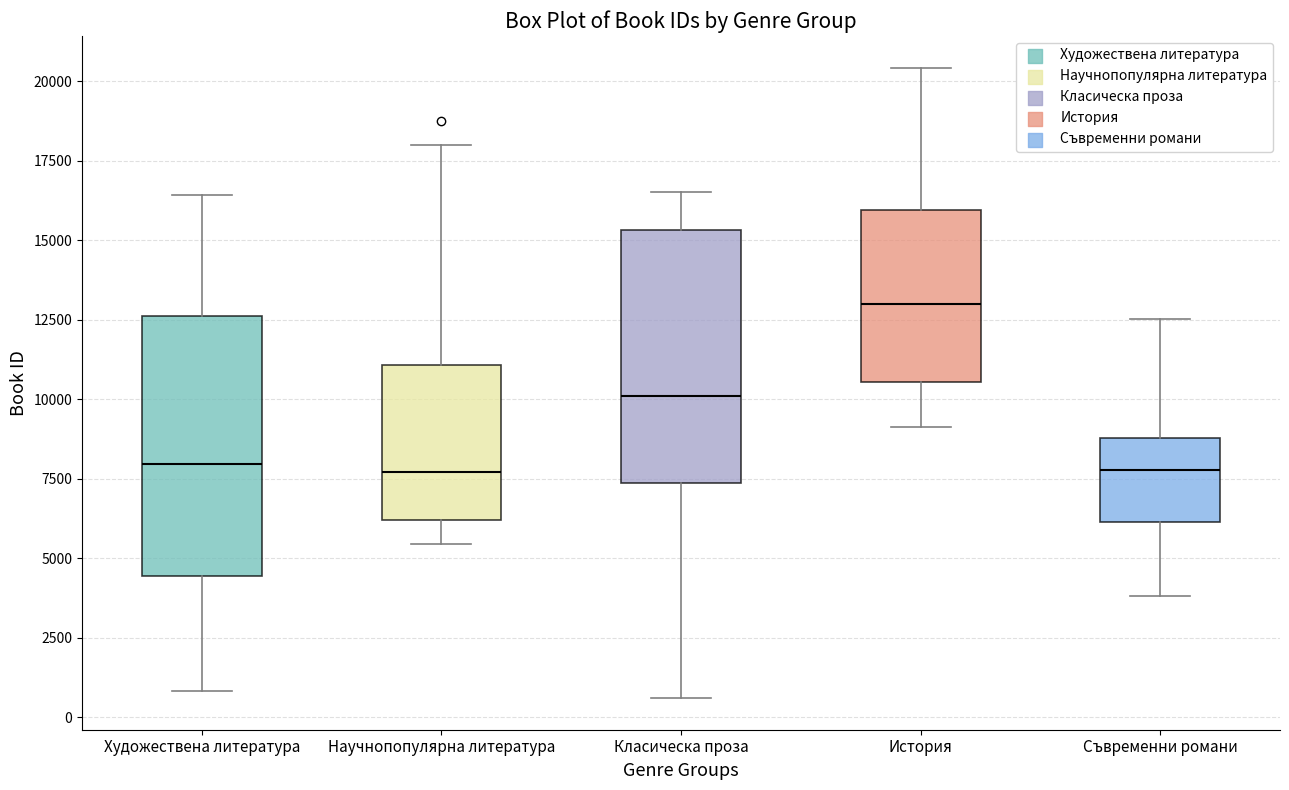

Reading left to right, read every box against the y-axis: the position of its median line, the range the box covers, and the ends of its whiskers. The values are not printed on the chart, so give them approximately, as read against the axis.

Художествена литература: median 8000, box 4500 to 12500, whiskers 1000 to 16500
Научнопопулярна литература: median 7500, box 6000 to 11000, whiskers 5500 to 18000
Класическа проза: median 10000, box 7500 to 15500, whiskers 500 to 16500
История: median 13000, box 10500 to 16000, whiskers 9000 to 20500
Съвременни романи: median 8000, box 6000 to 9000, whiskers 4000 to 12500